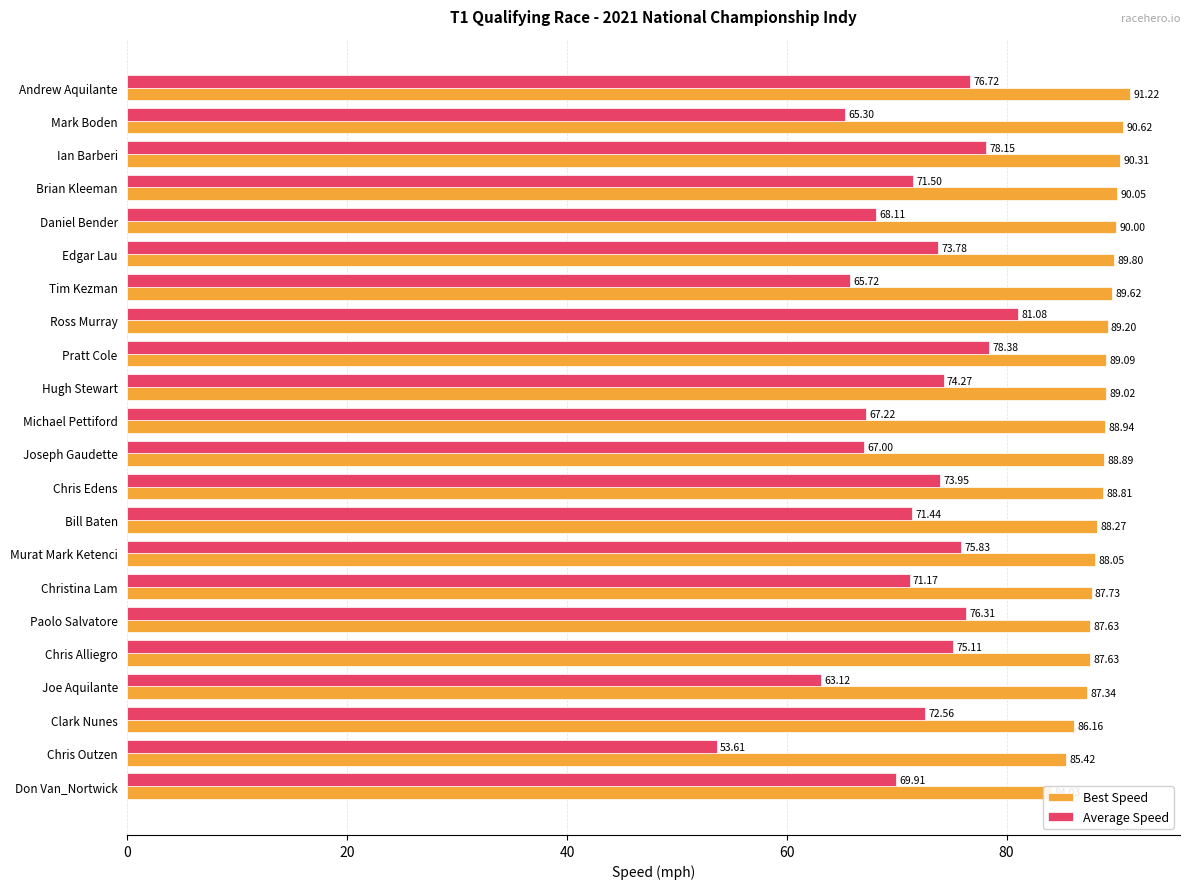

Is the value of Average Speed at Andrew Aquilante greater than the value of Best Speed at Ross Murray?

No